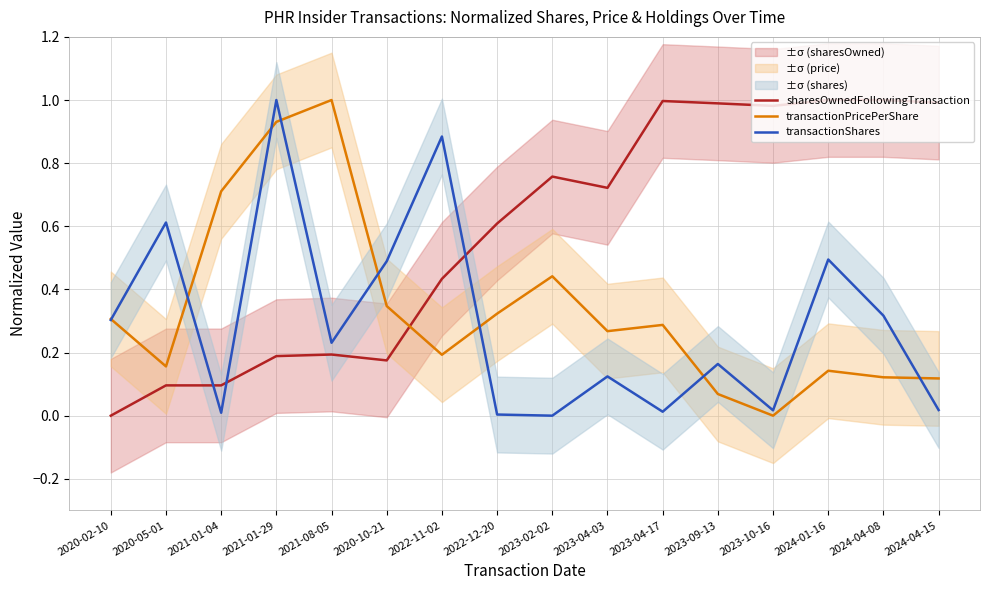

What is the sum of the transactionShares values at 2023-02-02 and 2020-02-10?

0.3